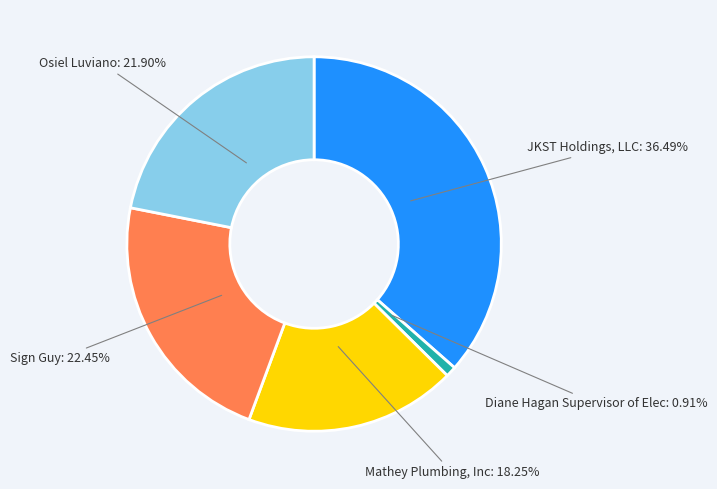

Which has a higher value, JKST Holdings, LLC or Diane Hagan Supervisor of Elec?

JKST Holdings, LLC